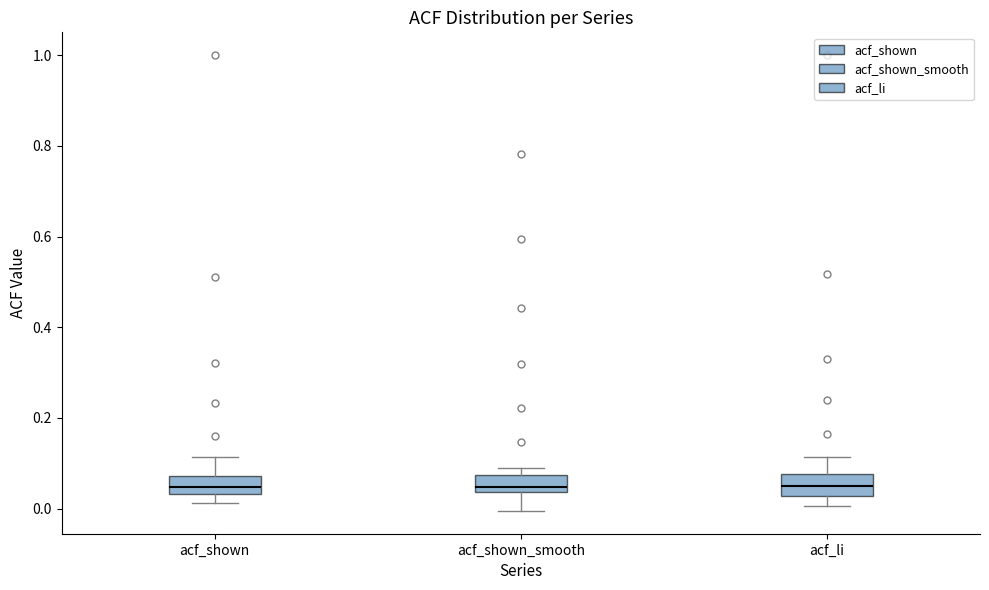

Where does the upper whisker of the box for acf_shown end on the y-axis? The values are not printed on the chart, so give them approximately, as read against the axis.

0.12